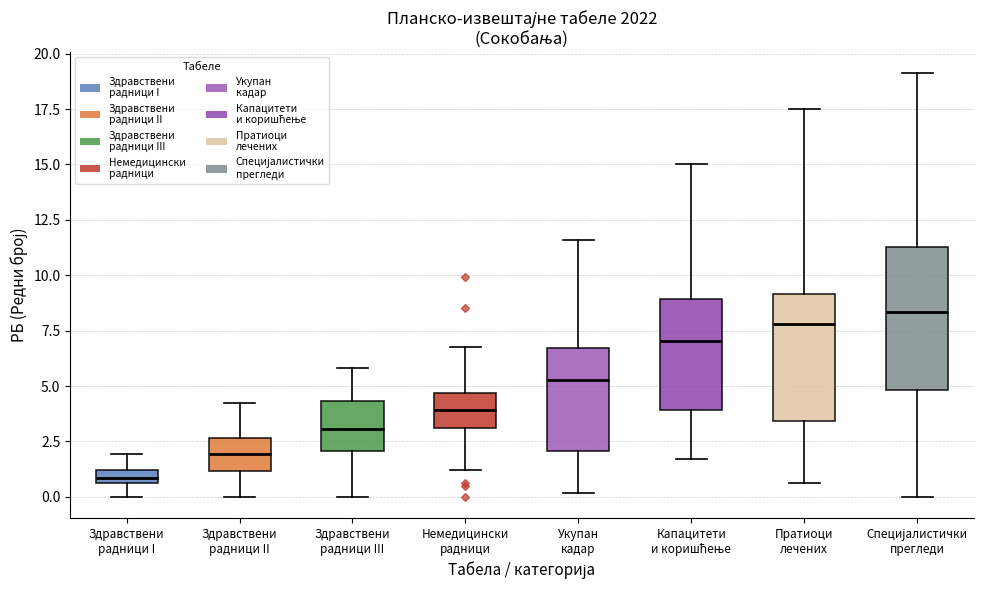

Comparing the boxes themselves (not the whiskers), which one is the tallest?

Специјалистички прегледи